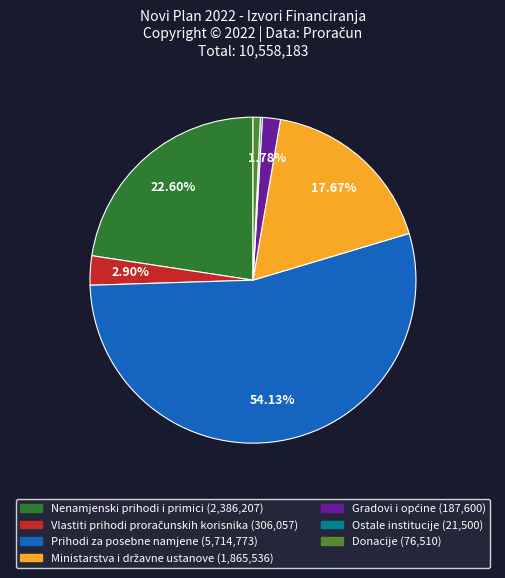

To the nearest percent, what portion does Prihodi za posebne namjene represent?

54%